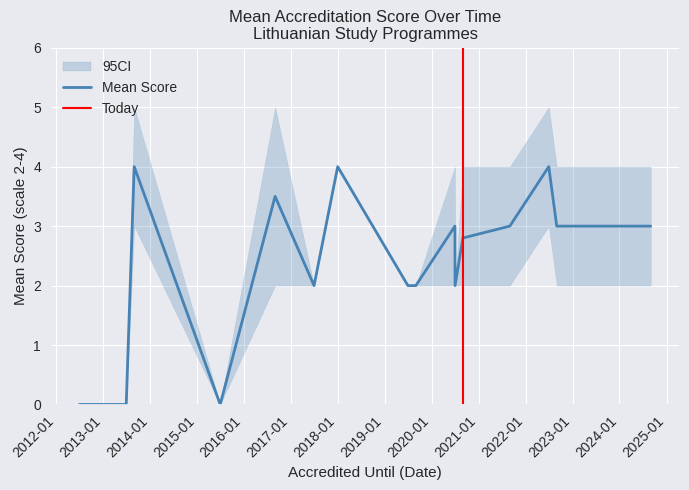

What is the label of the 13th point from the left?

2020-08-31